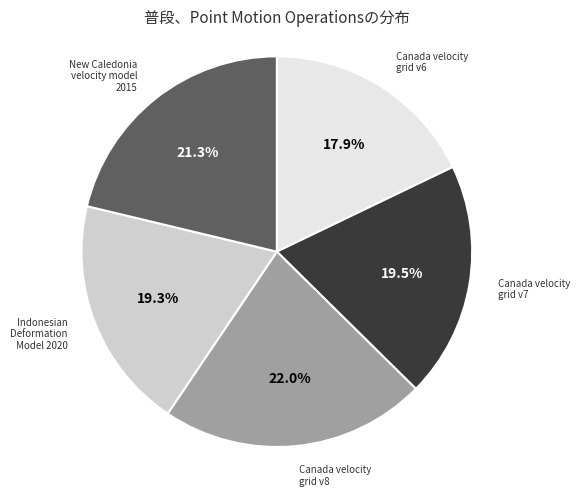

Count the number of slices in the pie.

5